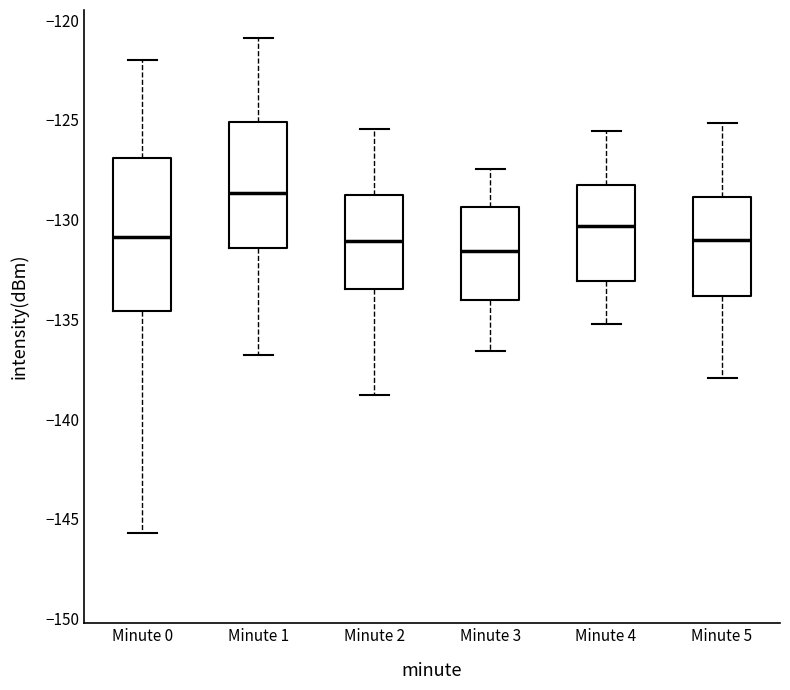

Reading left to right, transcribe this box plot: for each box, give where its median line is, the range the box spans, and where its two whiskers end, as read against the y-axis. The values are not printed on the chart, so give them approximately, as read against the axis.

Minute 0: median -131.0, box -134.5 to -127.0, whiskers -145.5 to -122.0
Minute 1: median -128.5, box -131.5 to -125.0, whiskers -137.0 to -121.0
Minute 2: median -131.0, box -133.5 to -129.0, whiskers -139.0 to -125.5
Minute 3: median -131.5, box -134.0 to -129.5, whiskers -136.5 to -127.5
Minute 4: median -130.5, box -133.0 to -128.5, whiskers -135.0 to -125.5
Minute 5: median -131.0, box -134.0 to -129.0, whiskers -138.0 to -125.0